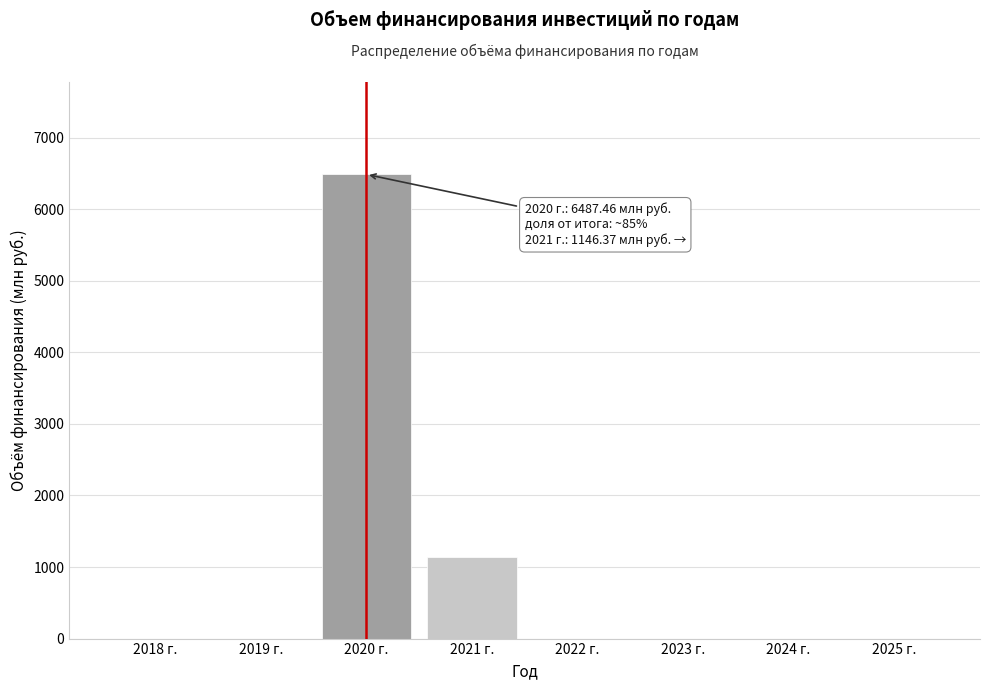

Reading left to right, what are all the values shown in this chart?

2018 г.=0.0	2019 г.=0.0	2020 г.=6487.5	2021 г.=1146.4	2022 г.=0.0	2023 г.=0.0	2024 г.=0.0	2025 г.=0.0